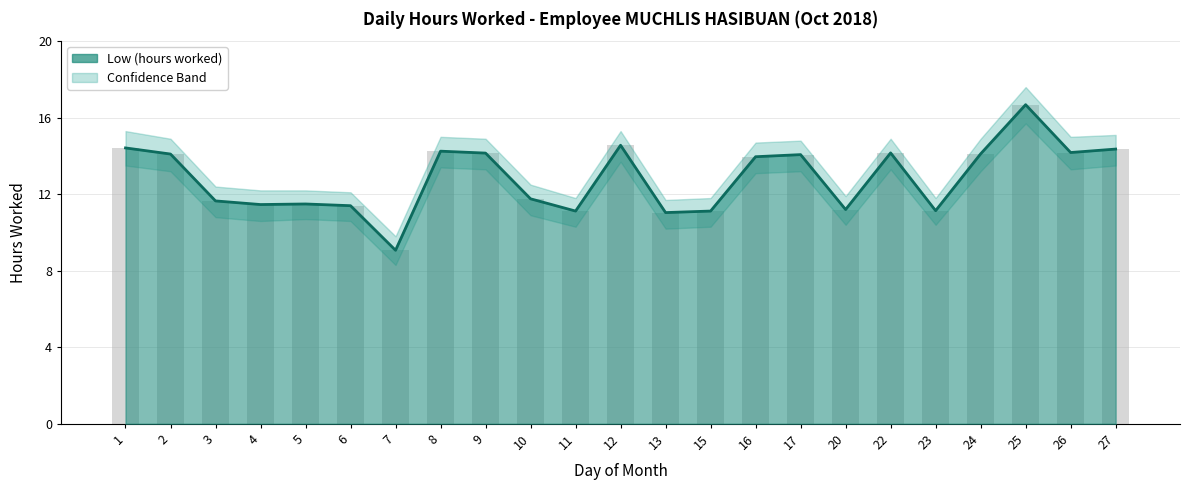

Reading left to right, transcribe all the data shown in this chart.

14.4	14.1	11.7	11.5	11.5	11.4	9.1	14.2	14.2	11.8	11.1	14.6	11.0	11.1	14.0	14.1	11.2	14.2	11.1	14.1	16.7	14.2	14.4